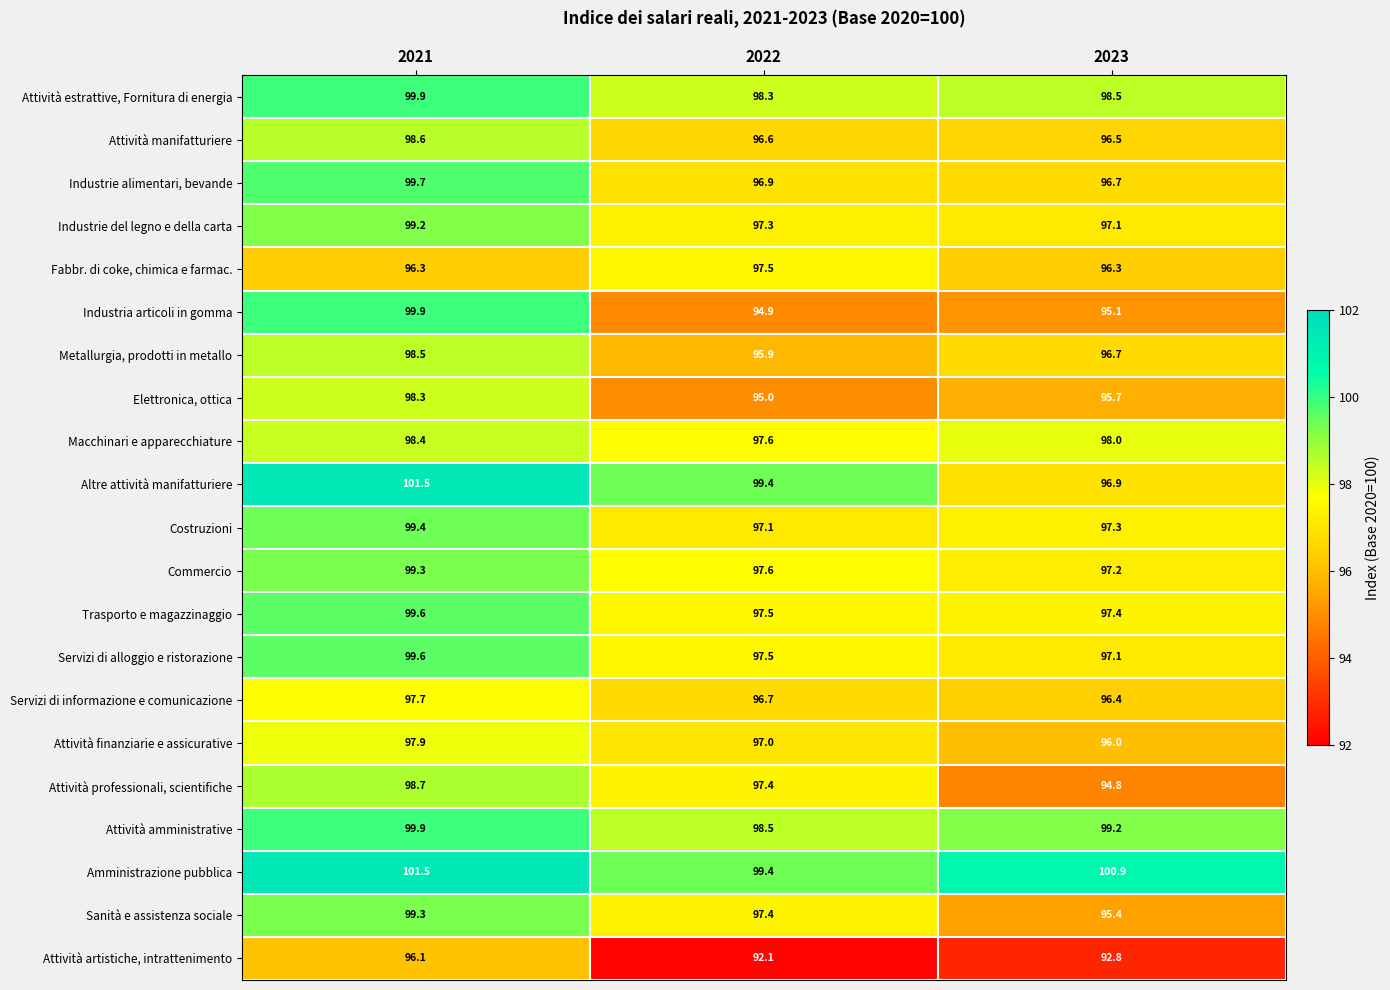

What is the total value across all series at 2022?

2037.6